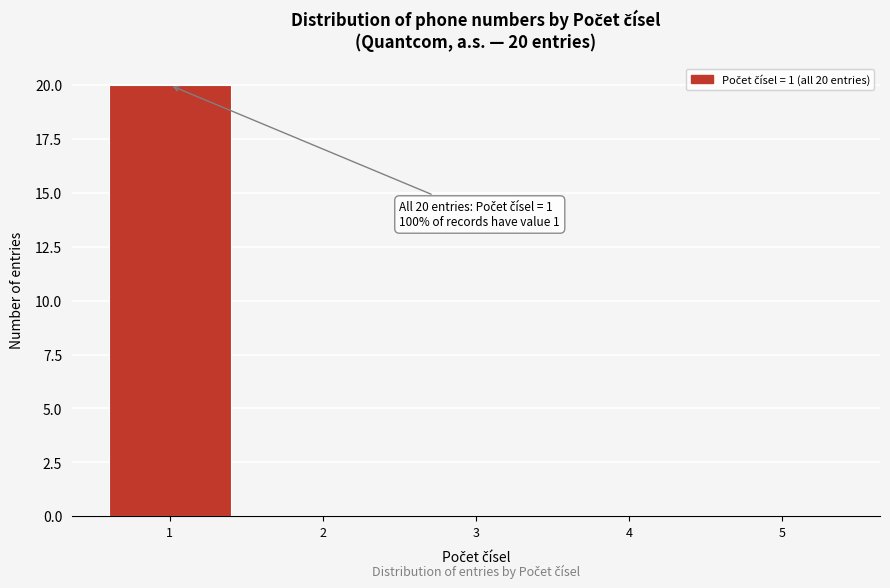

Over which range of the x-axis is the bar tallest?

0.5 to 1.5